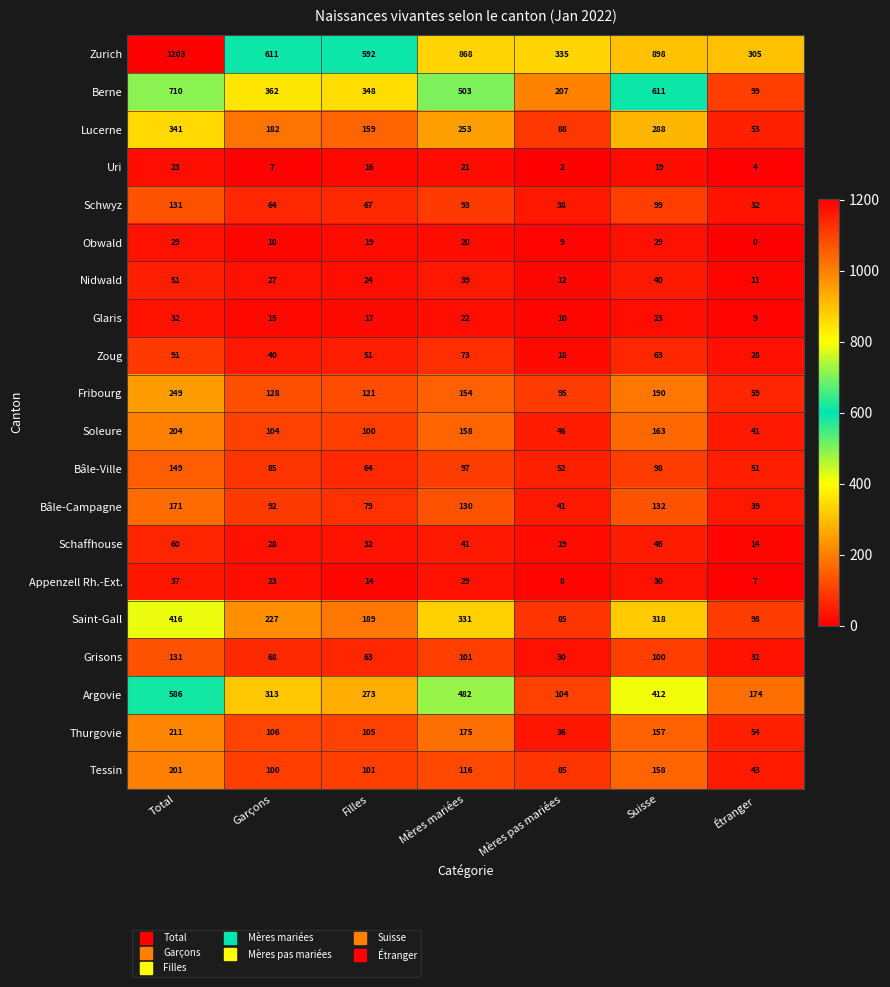

How many distinct data groups are displayed?

20